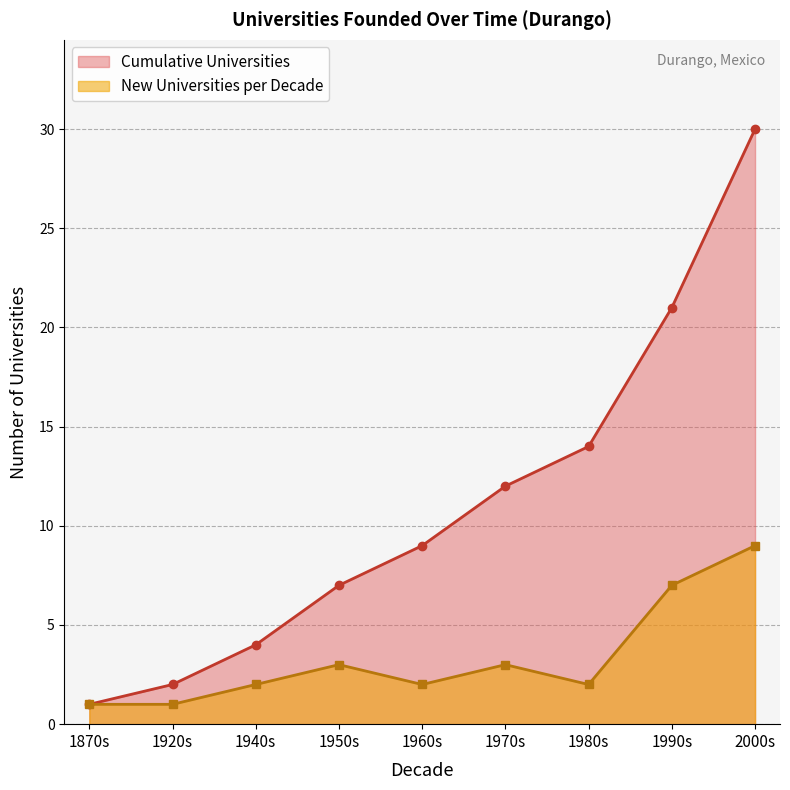

Where is Cumulative Universities nearest to the value 15?

1980s